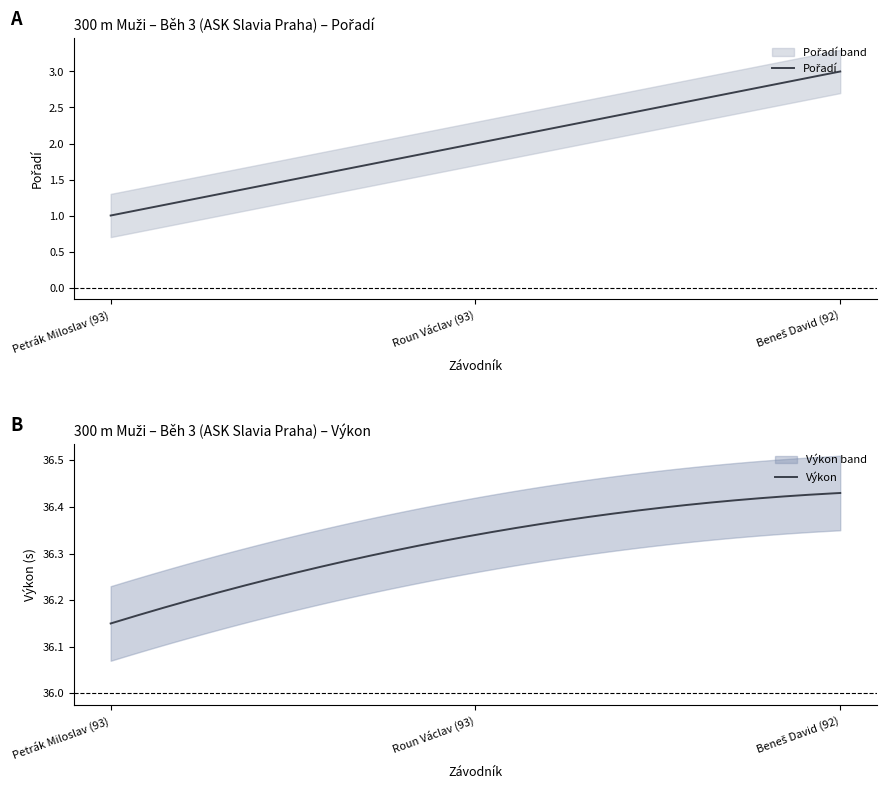

What is the value of the Pořadí point at the 2nd from the left?

2.0